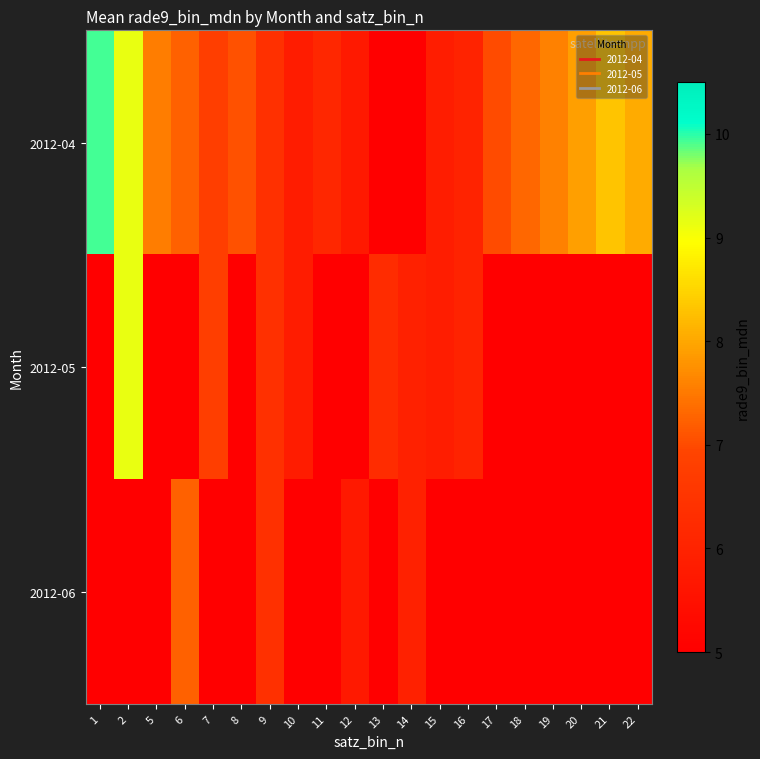

Which series has the largest range (max minus min)?

2012-04